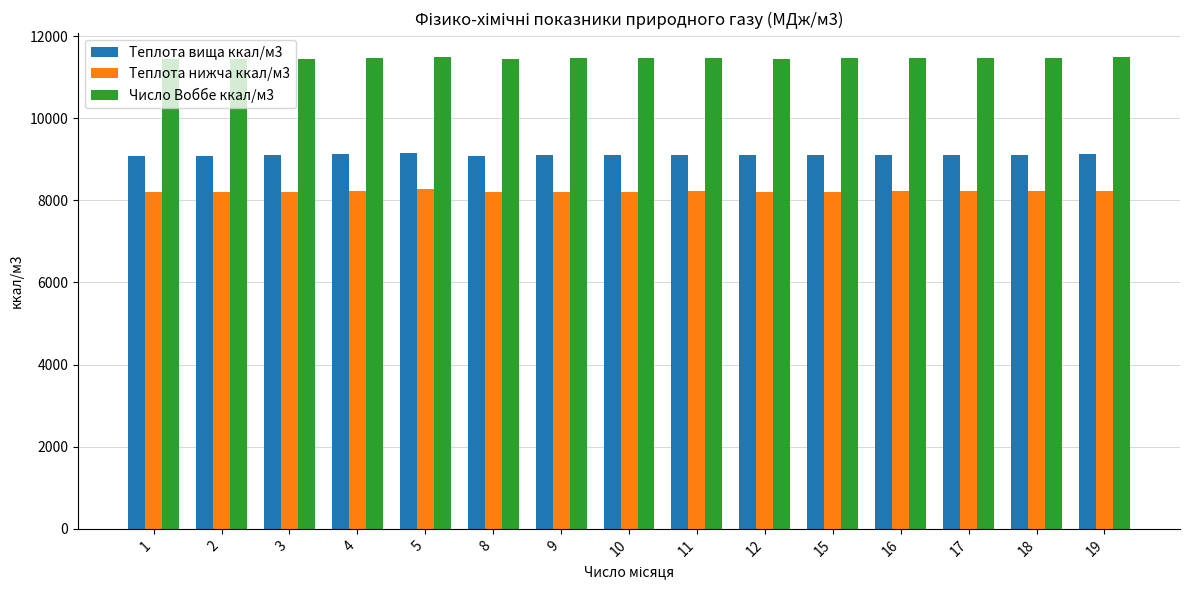

Rank the series by their average value, from lowest to highest.

Теплота нижча ккал/м3, Теплота вища ккал/м3, Число Воббе ккал/м3